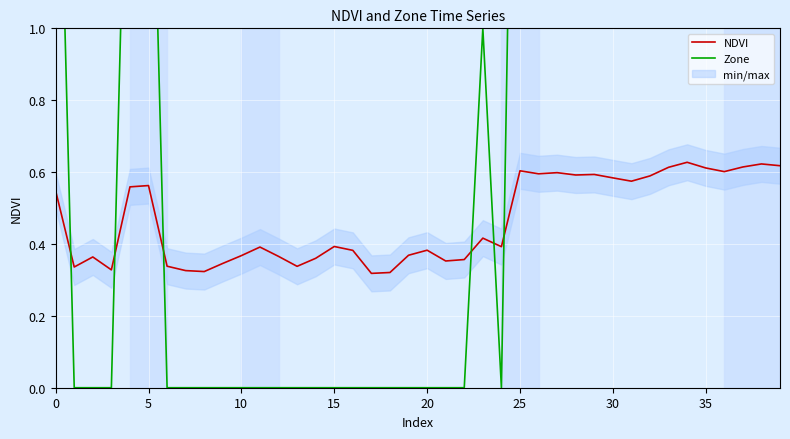

Is the value of Zone at 13 greater than the value of NDVI at 20?

No